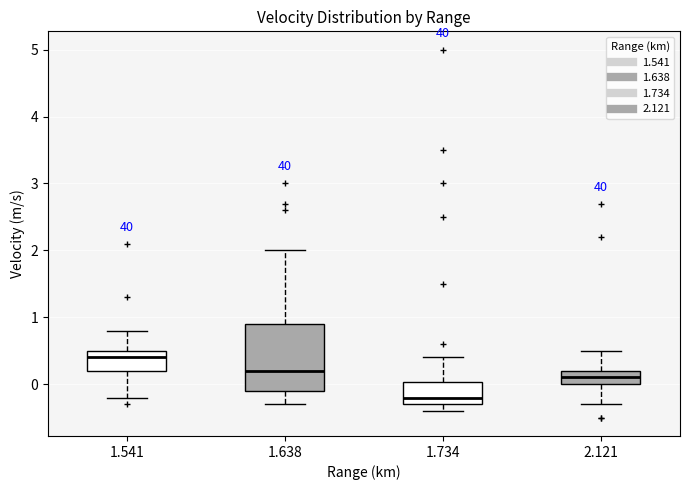

Comparing the boxes themselves (not the whiskers), which one is the tallest?

1.638